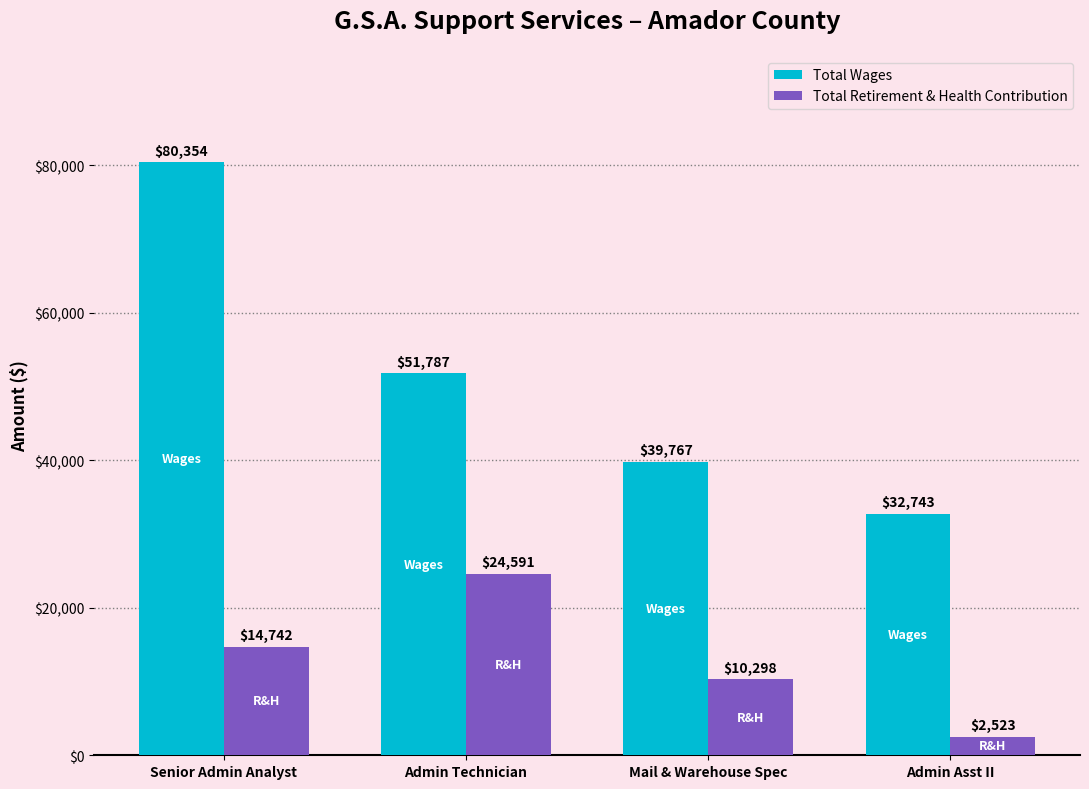

Which series has the largest total across all categories?

Total Wages